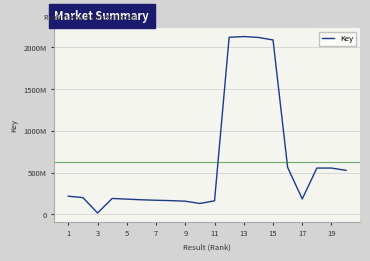

What is the difference between the maximum and second lowest values?

1998773878